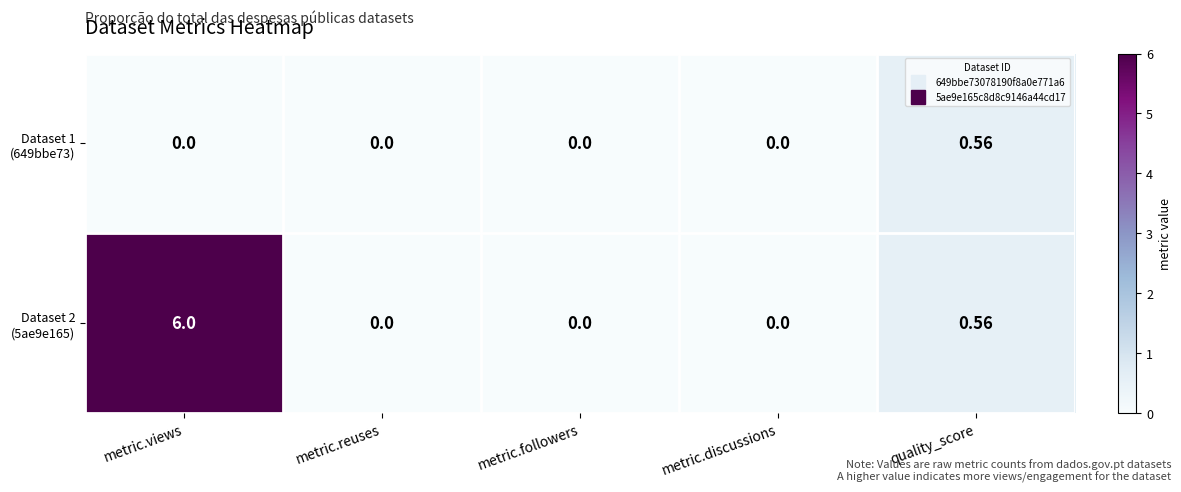

Which category has the highest value across all series?

metric.views